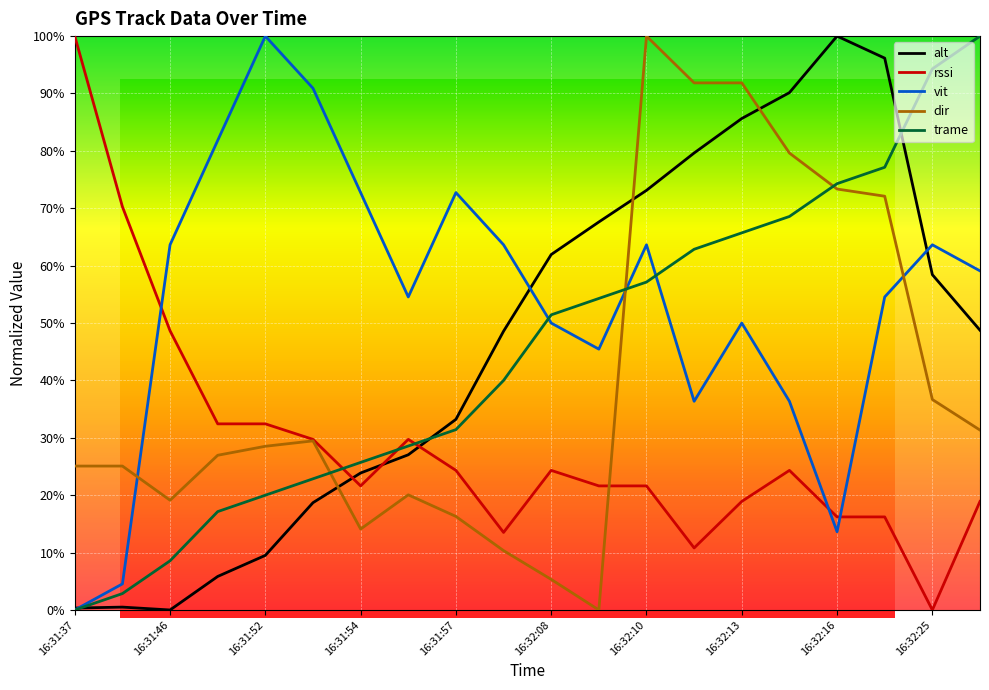

Read the alt value at 16:32:09.

67.6